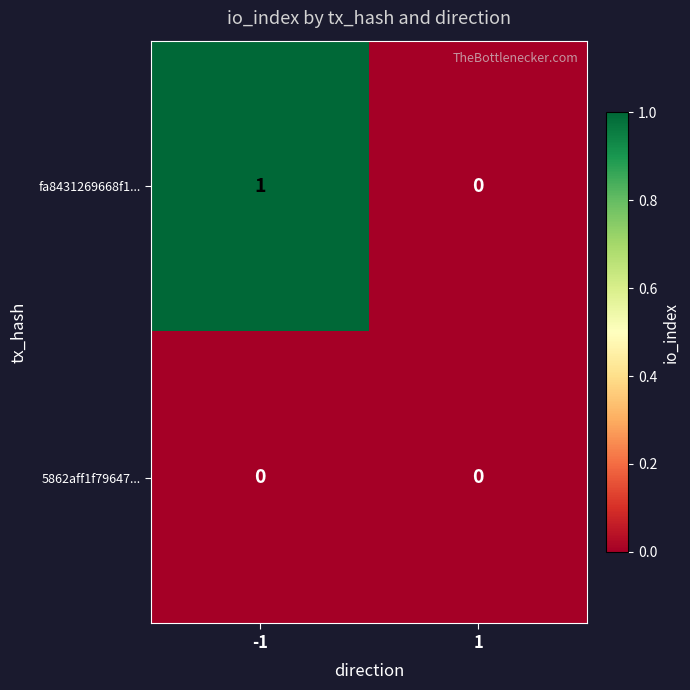

Rank the series by their maximum value, from lowest to highest.

5862aff1f79647..., fa8431269668f1...